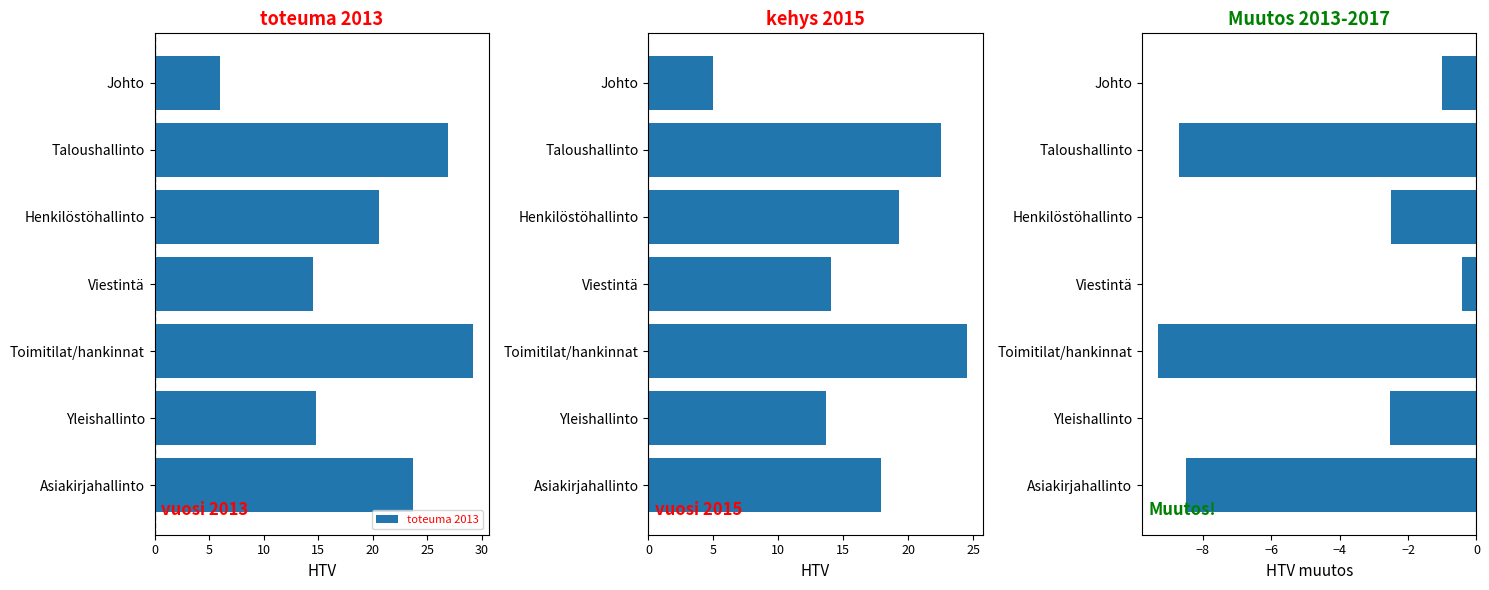

What value does the toteuma 2013 series have at Taloushallinto?

26.9